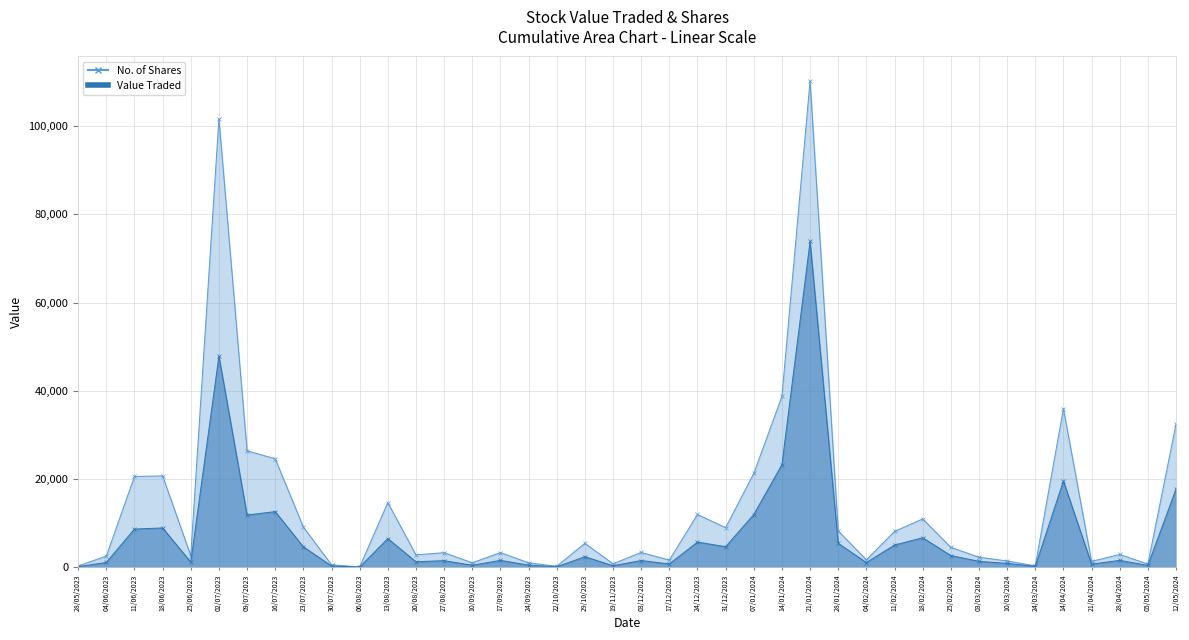

Which series has the widest spread of values?

No. of Shares